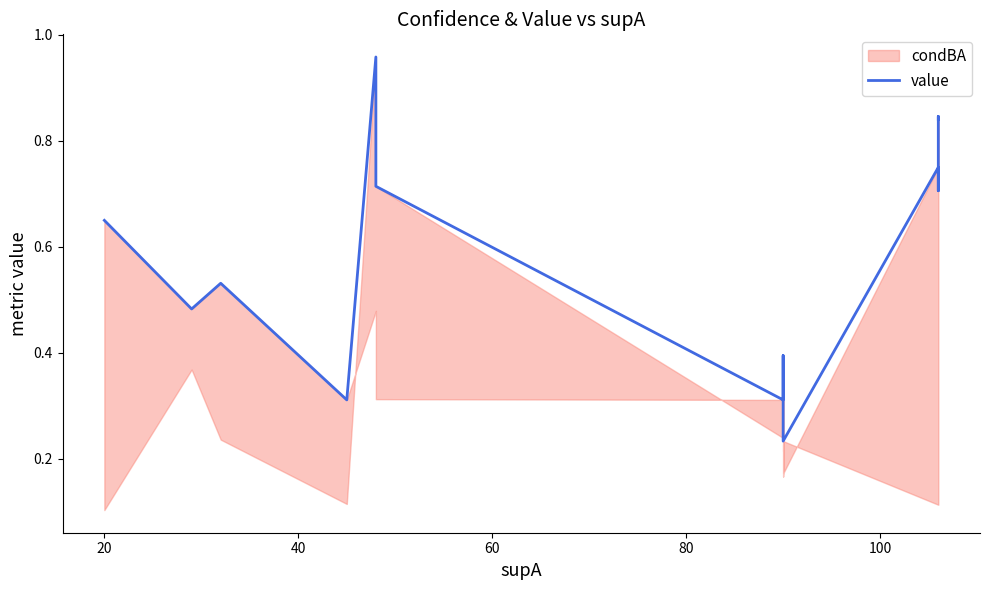

How many points are lower than both their immediate neighbors (excluding endpoints)?

5